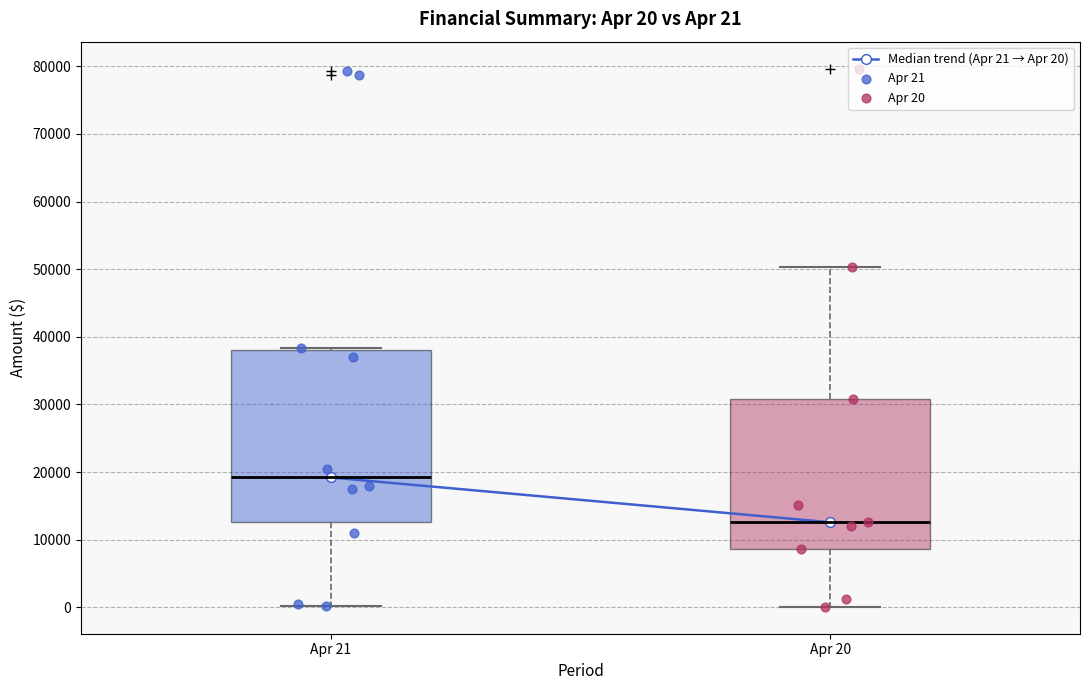

Which box has the highest median line?

Apr 21